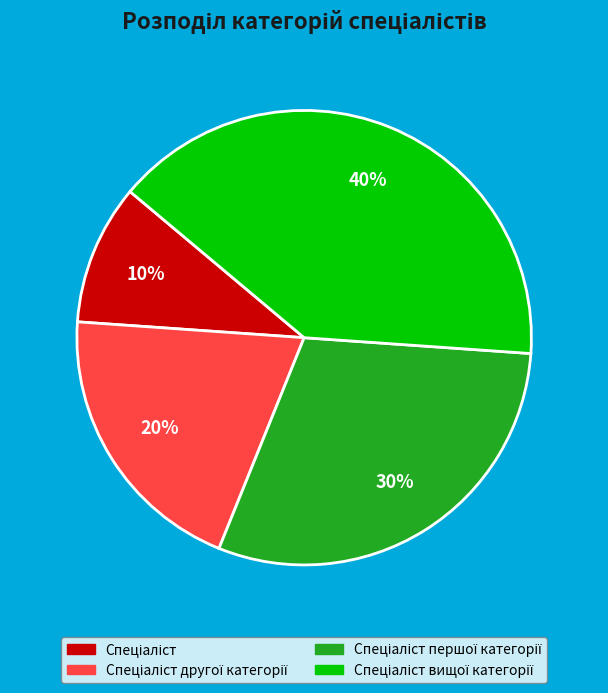

To the nearest percent, what is the difference between the largest and smallest slice percentages?

30%